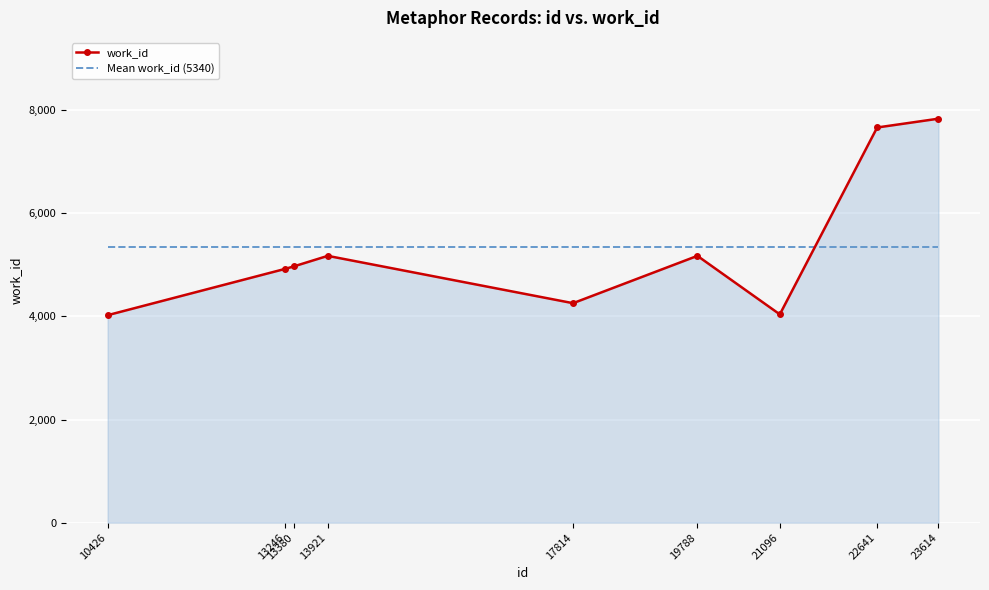

What are all the series names shown in the legend?

work_id, Mean work_id (5340)